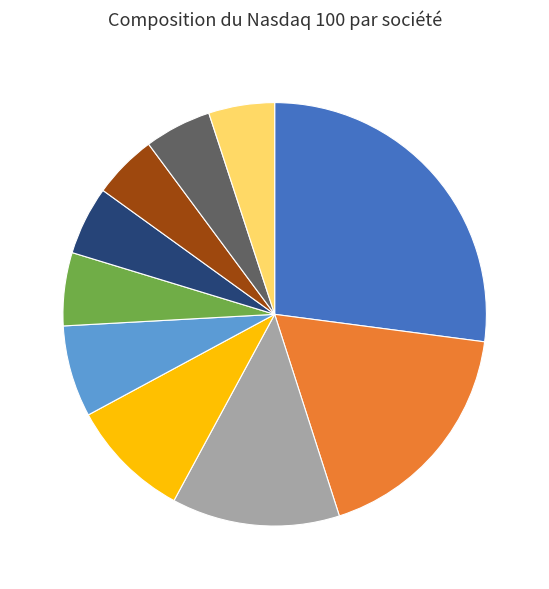

How many segments does this pie chart have?

10